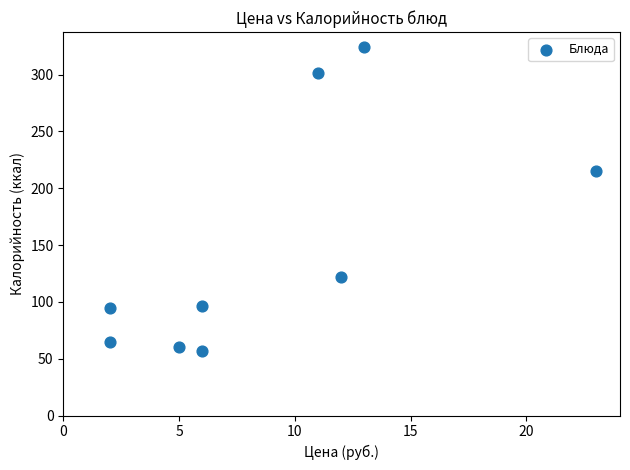

What Y value in the scatter plot is closest to 190?

214.9